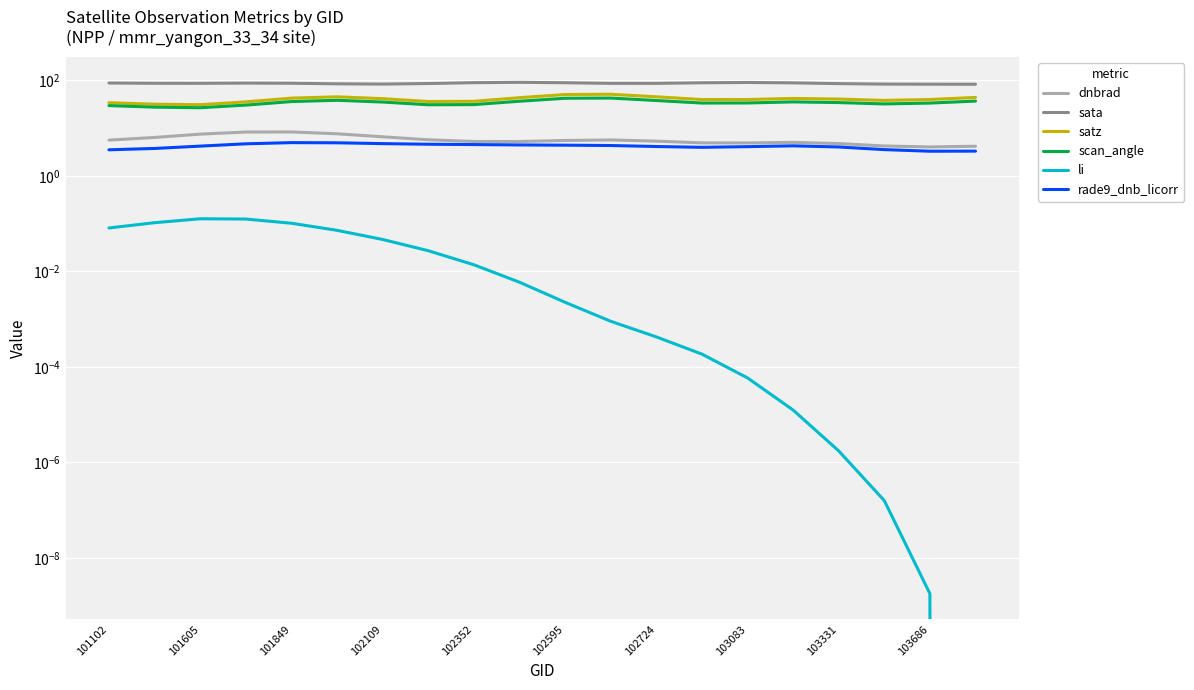

Which series has the largest range (max minus min)?

satz